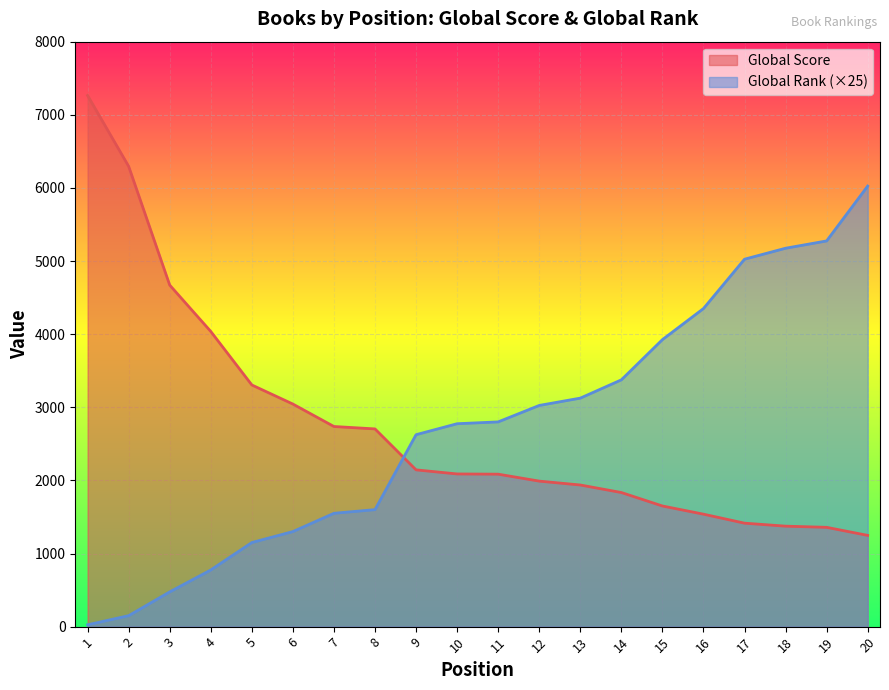

Does the chart display data point markers on the line(s)?

No